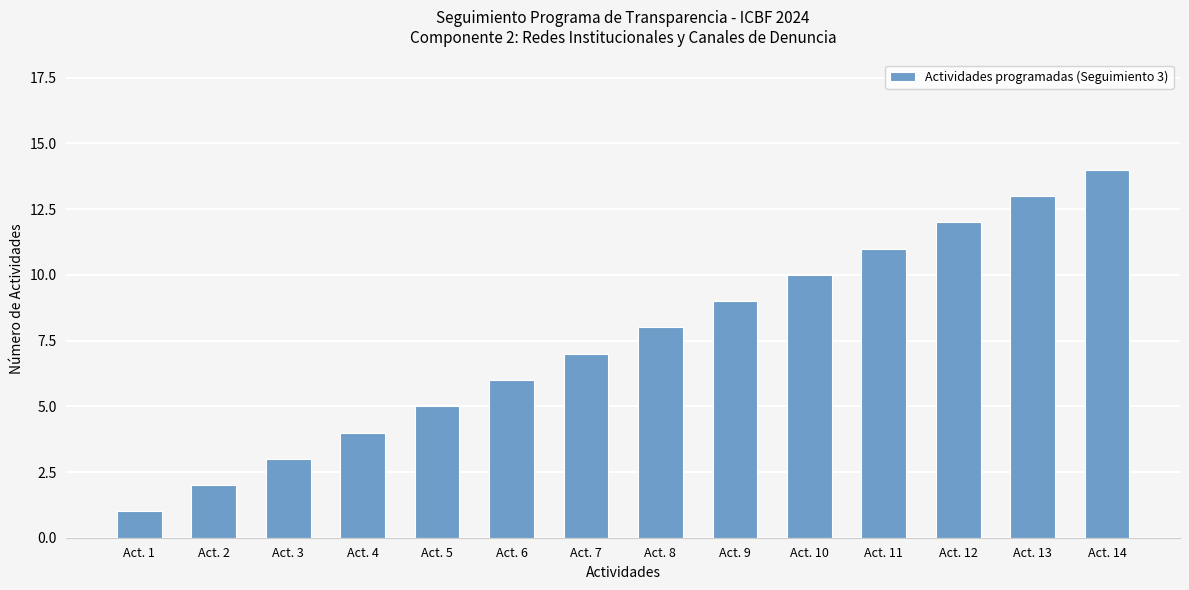

Rank the categories by value from lowest to highest.

Act. 1, Act. 2, Act. 3, Act. 4, Act. 5, Act. 6, Act. 7, Act. 8, Act. 9, Act. 10, Act. 11, Act. 12, Act. 13, Act. 14